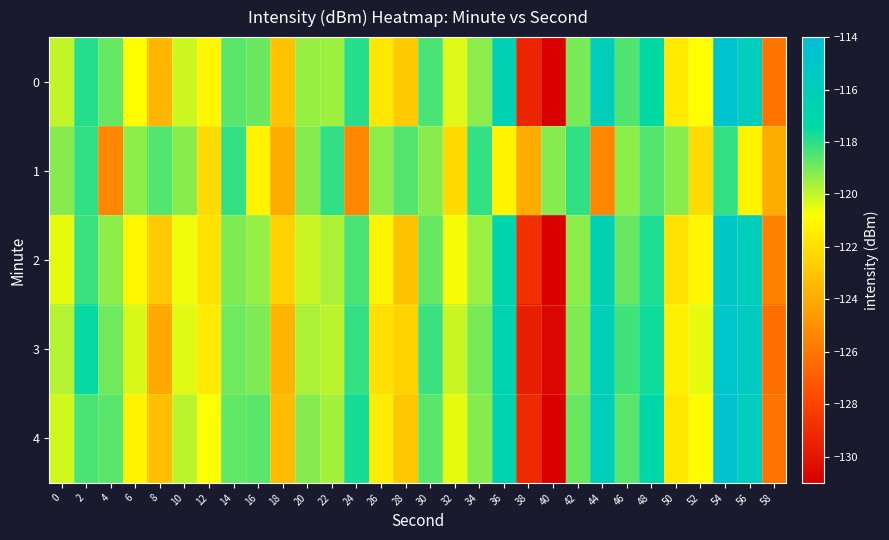

Reading left to right, what are all the values shown in this chart?

0: 0=-120.0	2=-117.9	4=-118.8	6=-120.9	8=-123.6	10=-120.1	12=-121.1	14=-118.6	16=-118.8	18=-123.1	20=-119.4	22=-119.5	24=-117.9	26=-121.7	28=-122.8	30=-118.4	32=-120.3	34=-119.3	36=-116.5	38=-129.3	40=-131.0	42=-119.0	44=-116.1	46=-118.5	48=-117.4	50=-121.6	52=-120.8	54=-114.8	56=-115.9	58=-126.0
1: 0=-119.2	2=-118.1	4=-125.4	6=-119.3	8=-118.5	10=-119.2	12=-122.2	14=-118.1	16=-121.3	18=-124.0	20=-119.2	22=-118.1	24=-125.4	26=-119.3	28=-118.5	30=-119.2	32=-122.2	34=-118.1	36=-121.3	38=-124.0	40=-119.2	42=-118.1	44=-125.4	46=-119.3	48=-118.5	50=-119.2	52=-122.2	54=-118.1	56=-121.3	58=-124.0
2: 0=-120.5	2=-118.2	4=-119.3	6=-121.1	8=-122.8	10=-120.6	12=-121.9	14=-119.1	16=-119.4	18=-122.5	20=-120.1	22=-119.7	24=-118.4	26=-121.2	28=-123.1	30=-118.8	32=-120.7	34=-119.5	36=-117.0	38=-128.8	40=-131.2	42=-119.3	44=-116.5	46=-118.8	48=-117.8	50=-121.9	52=-121.1	54=-115.2	56=-116.1	58=-125.5
3: 0=-119.8	2=-117.5	4=-118.9	6=-120.3	8=-124.1	10=-120.4	12=-121.6	14=-118.9	16=-119.1	18=-123.6	20=-119.7	22=-119.9	24=-118.1	26=-122.0	28=-122.5	30=-118.2	32=-120.1	34=-119.0	36=-116.8	38=-129.6	40=-130.7	42=-119.1	44=-116.3	46=-118.3	48=-117.6	50=-121.4	52=-120.5	54=-114.9	56=-115.6	58=-126.3
4: 0=-120.2	2=-118.4	4=-118.6	6=-121.2	8=-123.2	10=-119.9	12=-120.8	14=-118.7	16=-118.6	18=-123.3	20=-119.2	22=-119.6	24=-117.7	26=-121.5	28=-122.9	30=-118.6	32=-120.5	34=-119.2	36=-116.7	38=-129.1	40=-131.0	42=-118.8	44=-116.1	46=-118.6	48=-117.2	50=-121.7	52=-120.9	54=-114.6	56=-115.9	58=-126.1